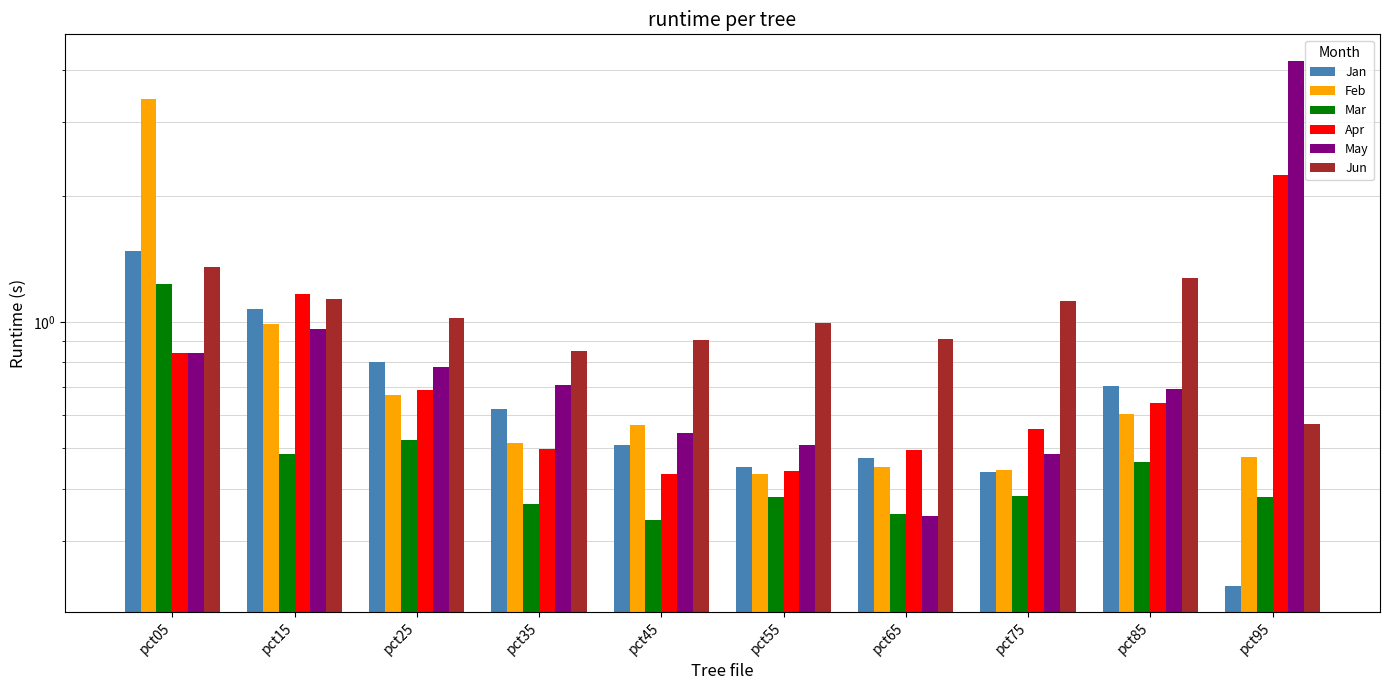

The value of Feb at pct25 is 0.7. True or false?

True